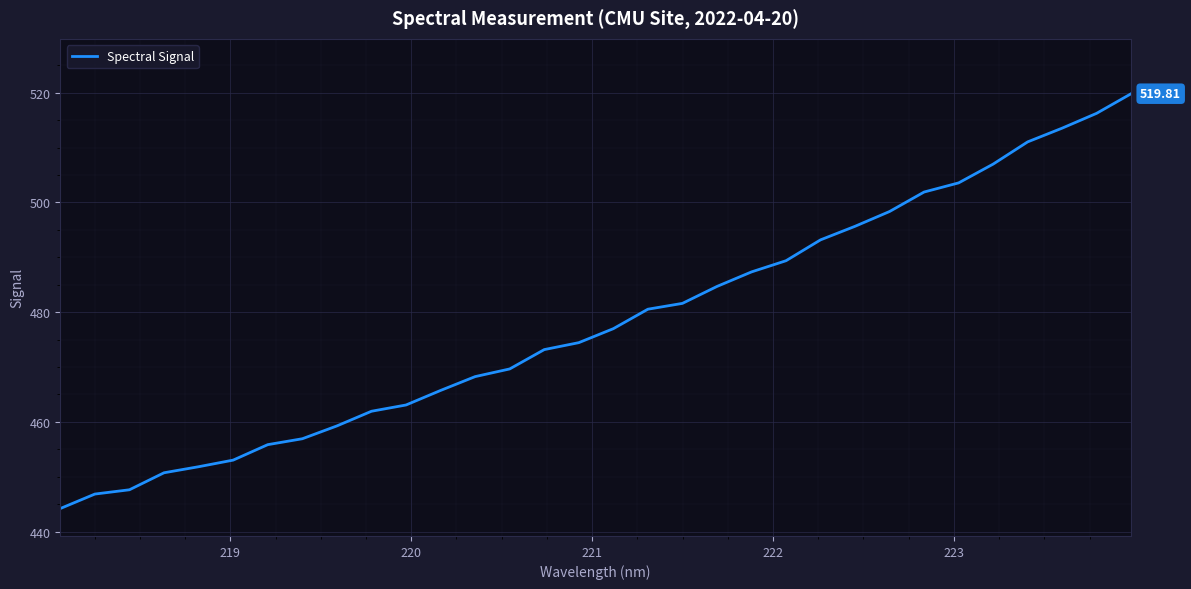

What is the difference between the maximum and minimum values?

75.6